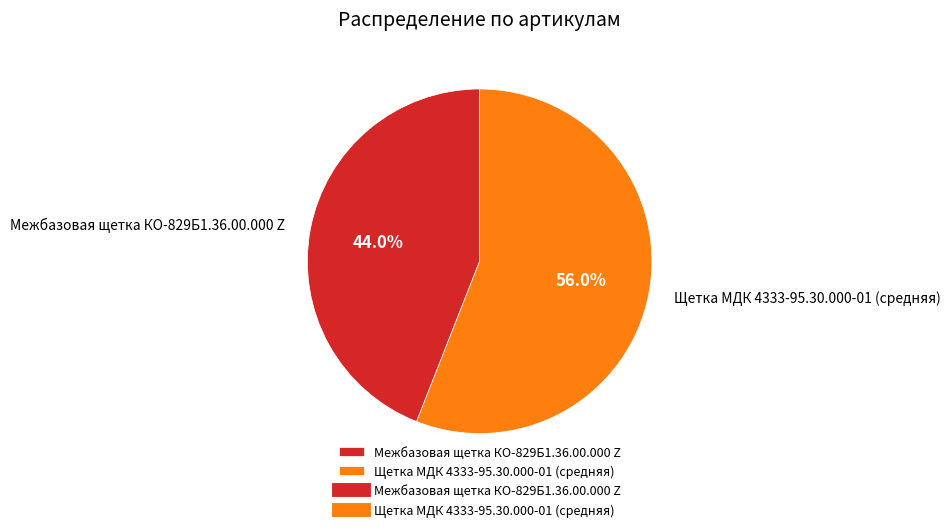

What is the ratio of the value at Щетка МДК 4333-95.30.000-01 (средняя) to the value at Межбазовая щетка КО-829Б1.36.00.000 Z?

1.3